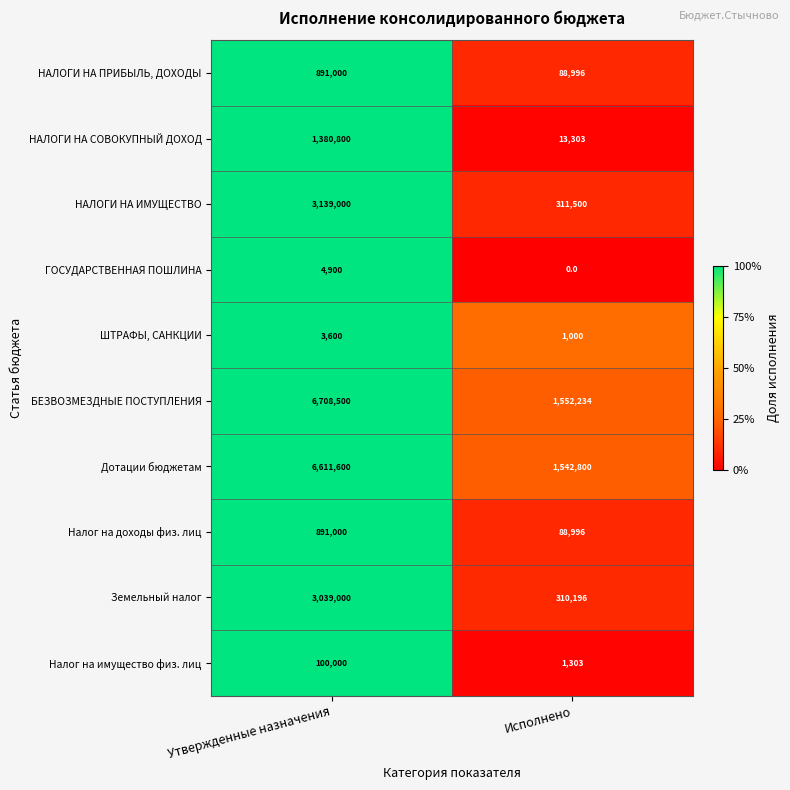

Reading left to right, extract all data points from this chart.

НАЛОГИ НА ПРИБЫЛЬ, ДОХОДЫ: Утвержденные назначения=891000	Исполнено=88996
НАЛОГИ НА СОВОКУПНЫЙ ДОХОД: Утвержденные назначения=1380800	Исполнено=13303
НАЛОГИ НА ИМУЩЕСТВО: Утвержденные назначения=3139000	Исполнено=311500
ГОСУДАРСТВЕННАЯ ПОШЛИНА: Утвержденные назначения=4900	Исполнено=0
ШТРАФЫ, САНКЦИИ: Утвержденные назначения=3600	Исполнено=1000
БЕЗВОЗМЕЗДНЫЕ ПОСТУПЛЕНИЯ: Утвержденные назначения=6708500	Исполнено=1552234
Дотации бюджетам: Утвержденные назначения=6611600	Исполнено=1542800
Налог на доходы физ. лиц: Утвержденные назначения=891000	Исполнено=88996
Земельный налог: Утвержденные назначения=3039000	Исполнено=310196
Налог на имущество физ. лиц: Утвержденные назначения=100000	Исполнено=1303